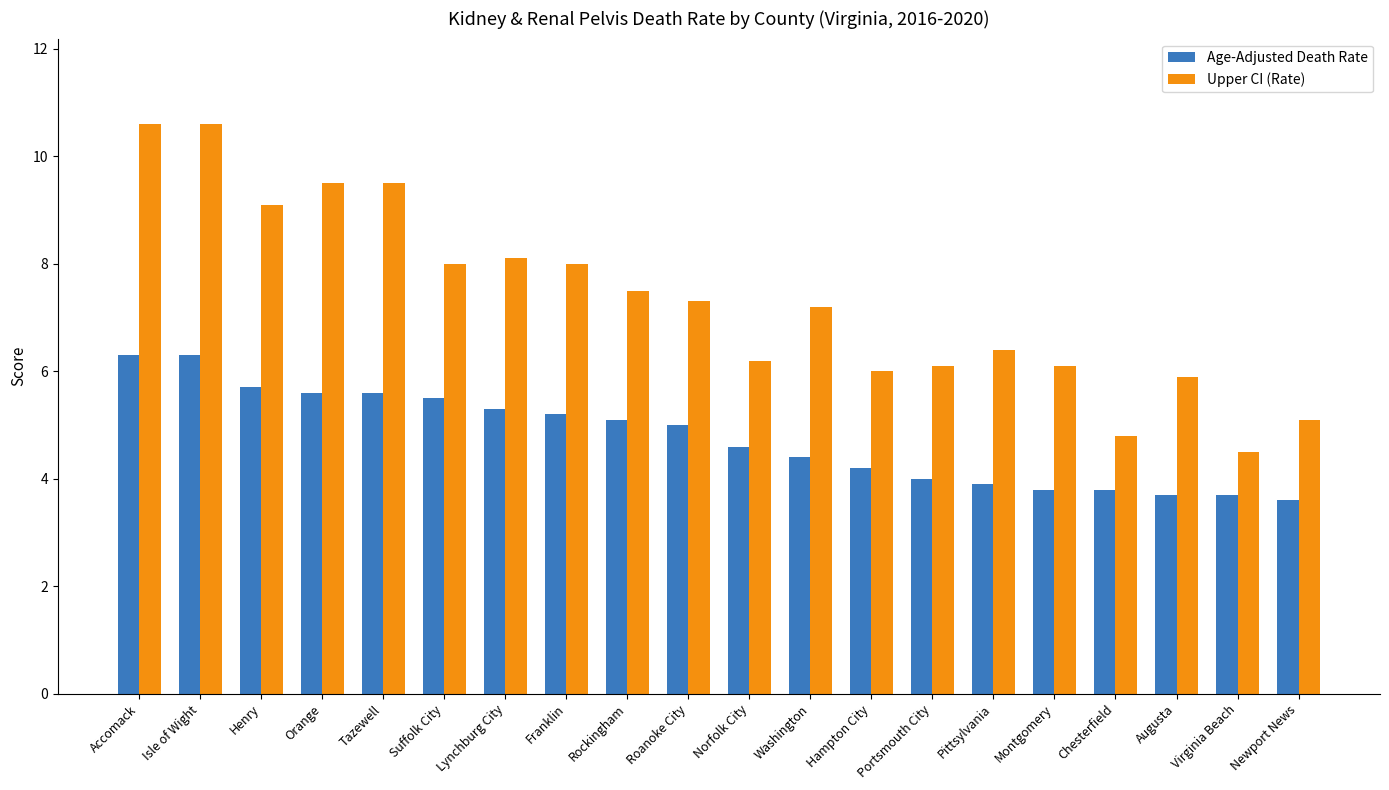

What is the value of the Age-Adjusted Death Rate bar at the 15th from the left?

3.9